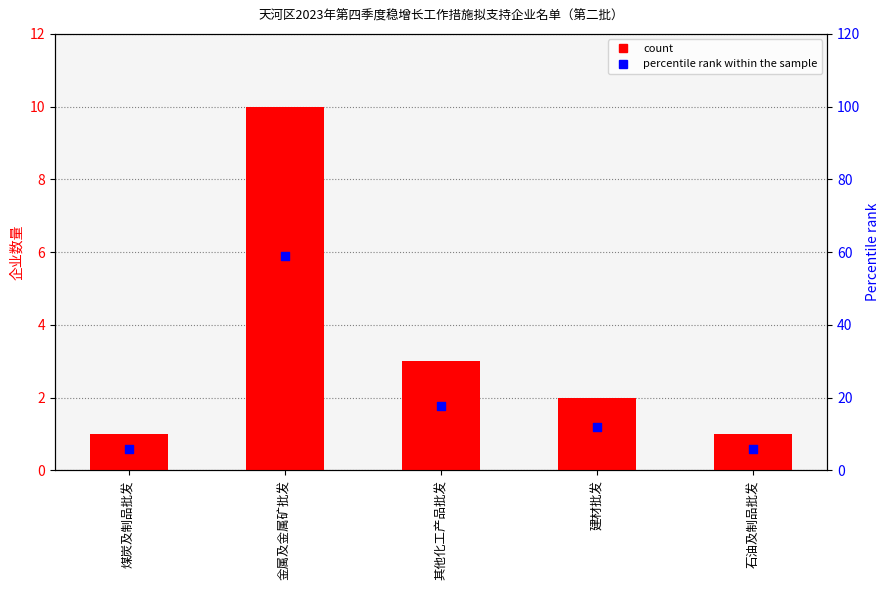

Which series has the widest spread of Y values?

percentile rank within the sample